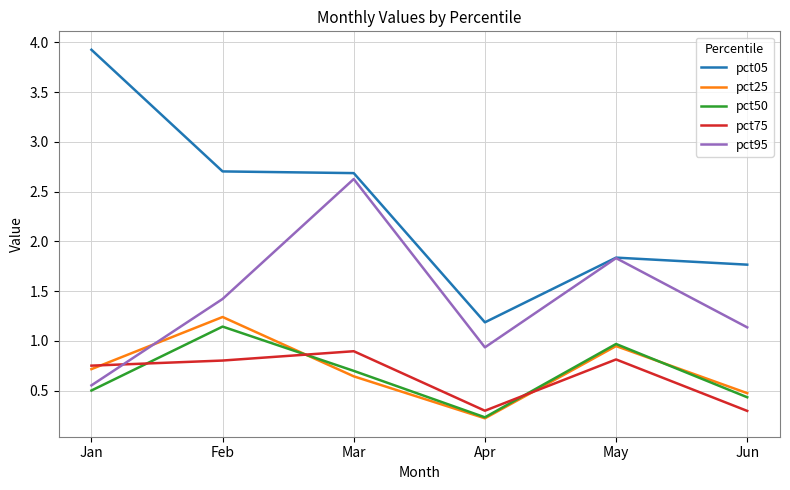

Is it true that pct95 equals 1.4 at Feb?

True